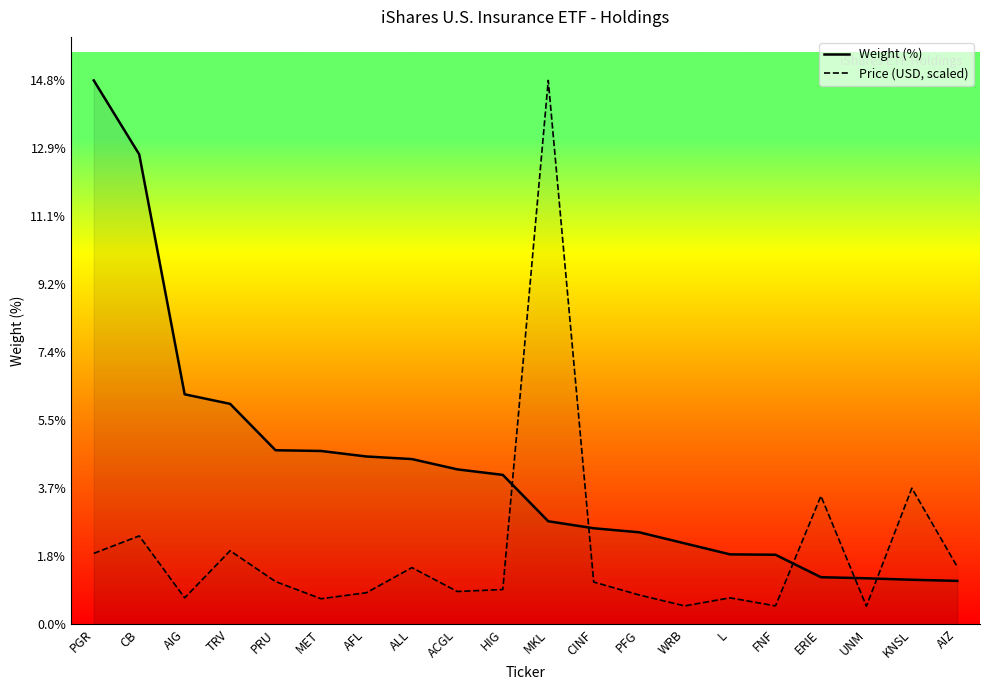

What is the difference between the maximum and second lowest values in the Weight (%) series?

13.6